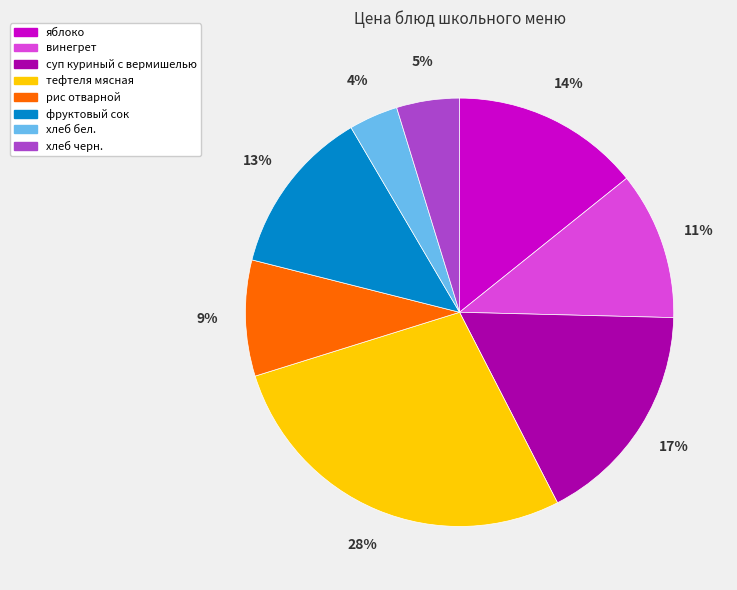

Do яблоко and суп куриный с вермишелью together represent more than half of the pie?

No